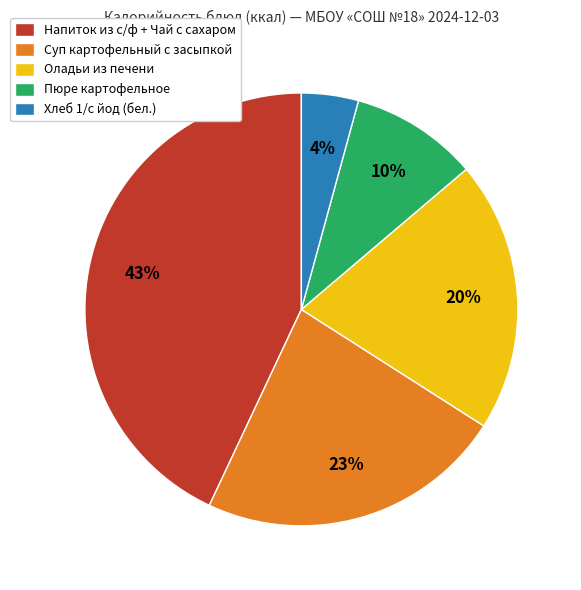

Does Хлеб 1/с йод (бел.) represent more than half of the total?

No